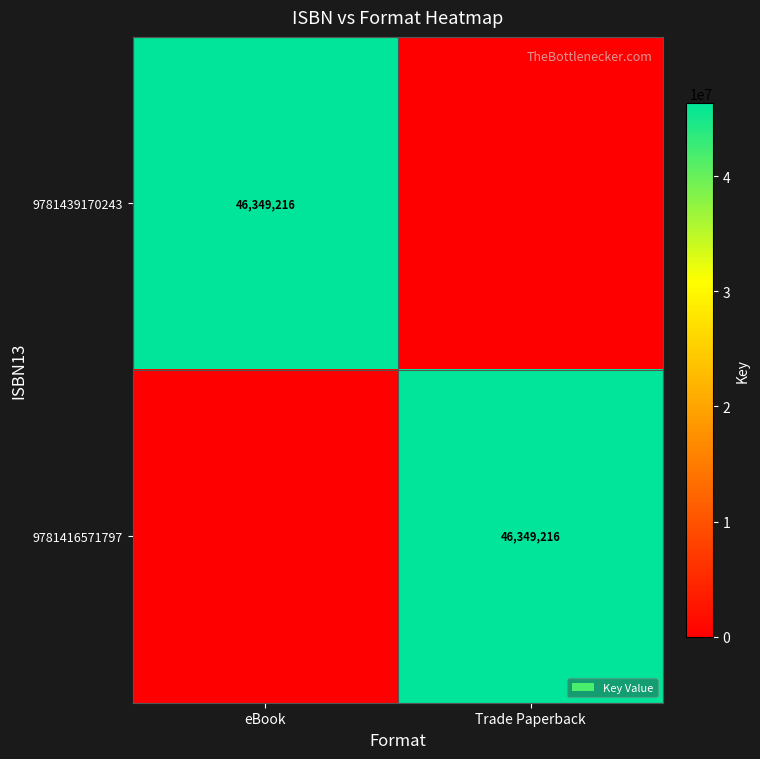

The value of 9781416571797 at Trade Paperback is 28628278. True or false?

False